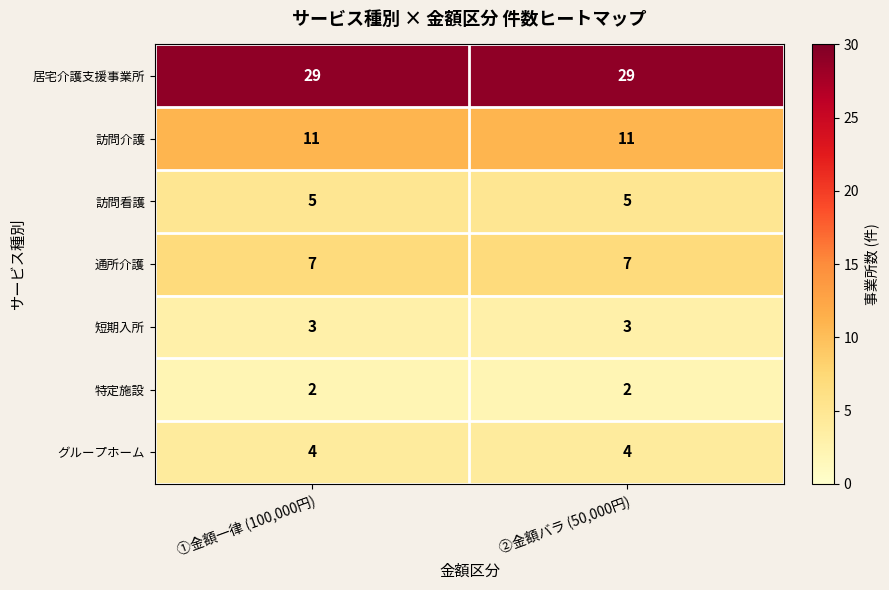

What is the difference between the highest and lowest values at ②金額バラ (50,000円)?

27